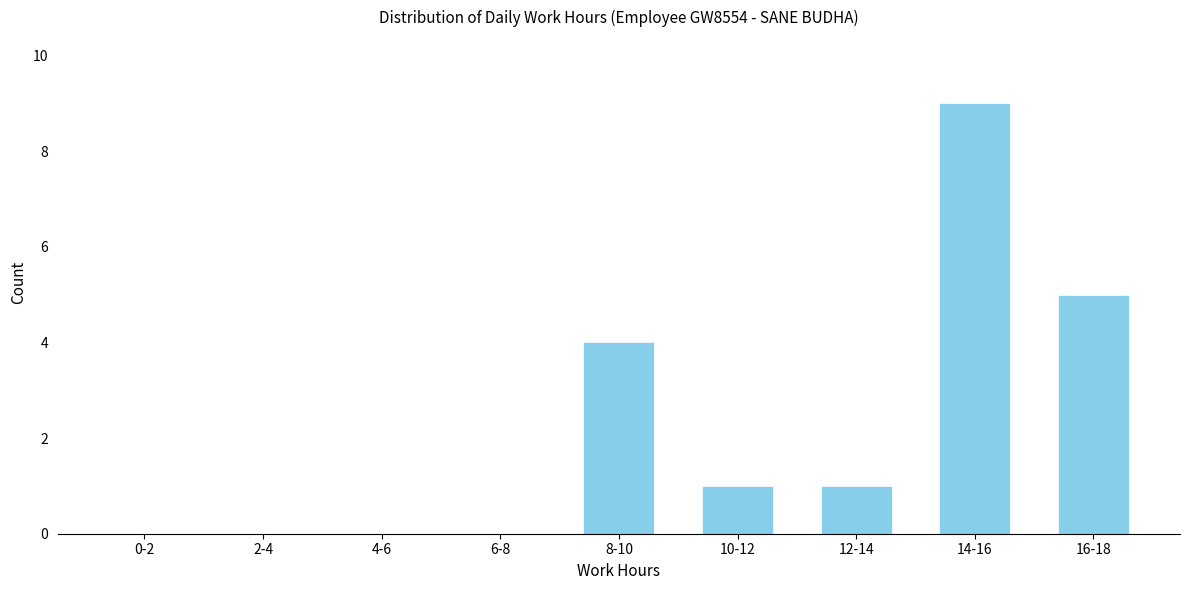

Reading left to right, what are all the values shown in this chart?

0-2=0	2-4=0	4-6=0	6-8=0	8-10=4	10-12=1	12-14=1	14-16=9	16-18=5